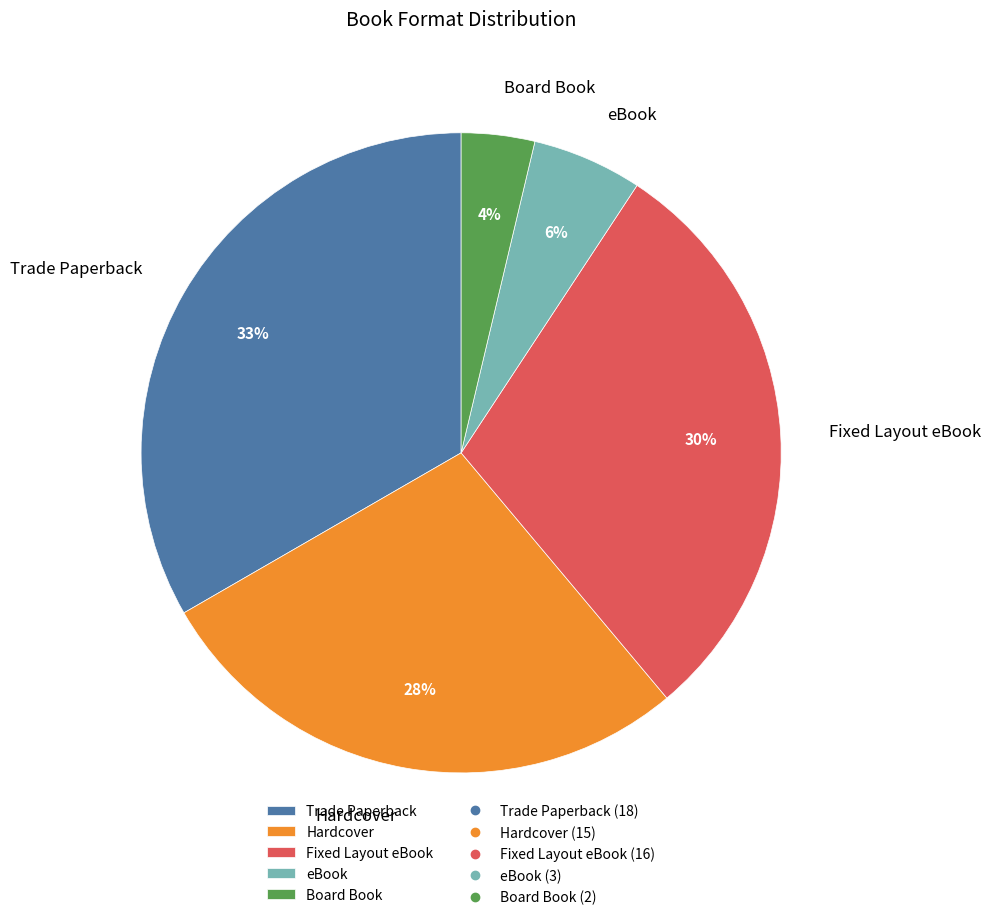

Is there a majority slice in this chart?

No